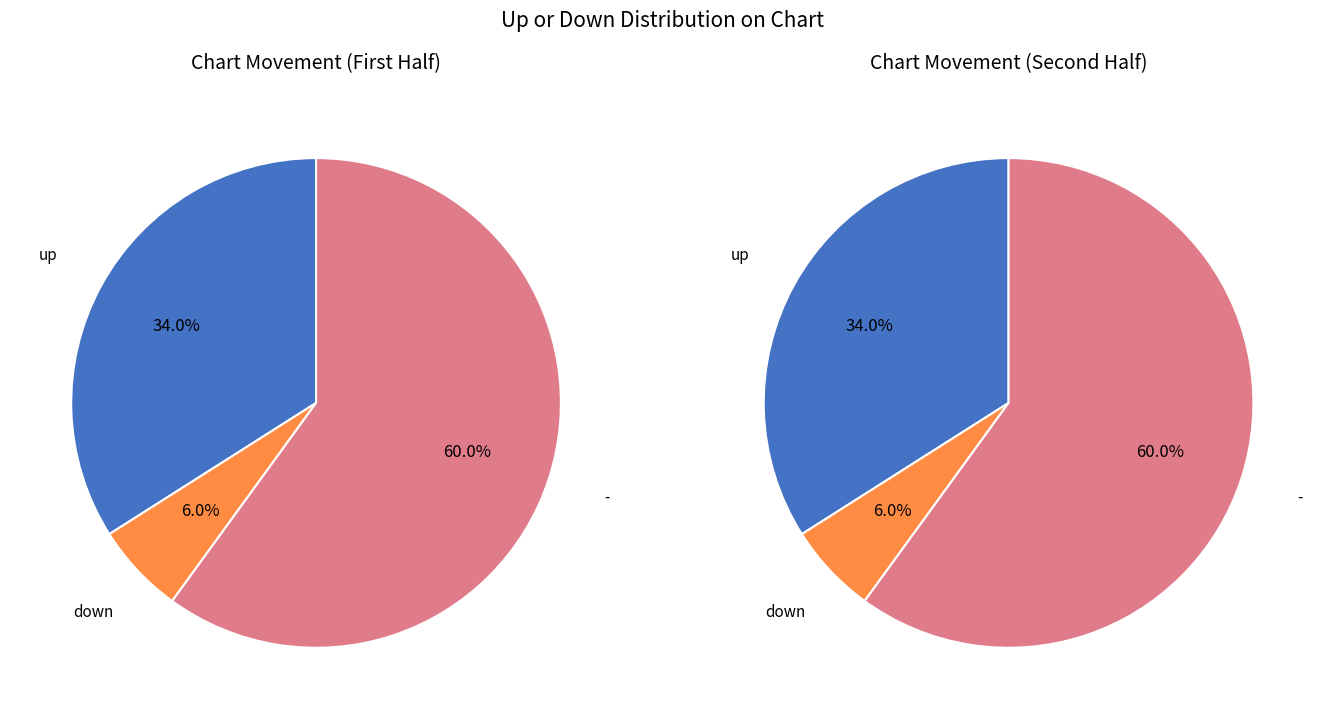

Does up represent more than half of the total?

No